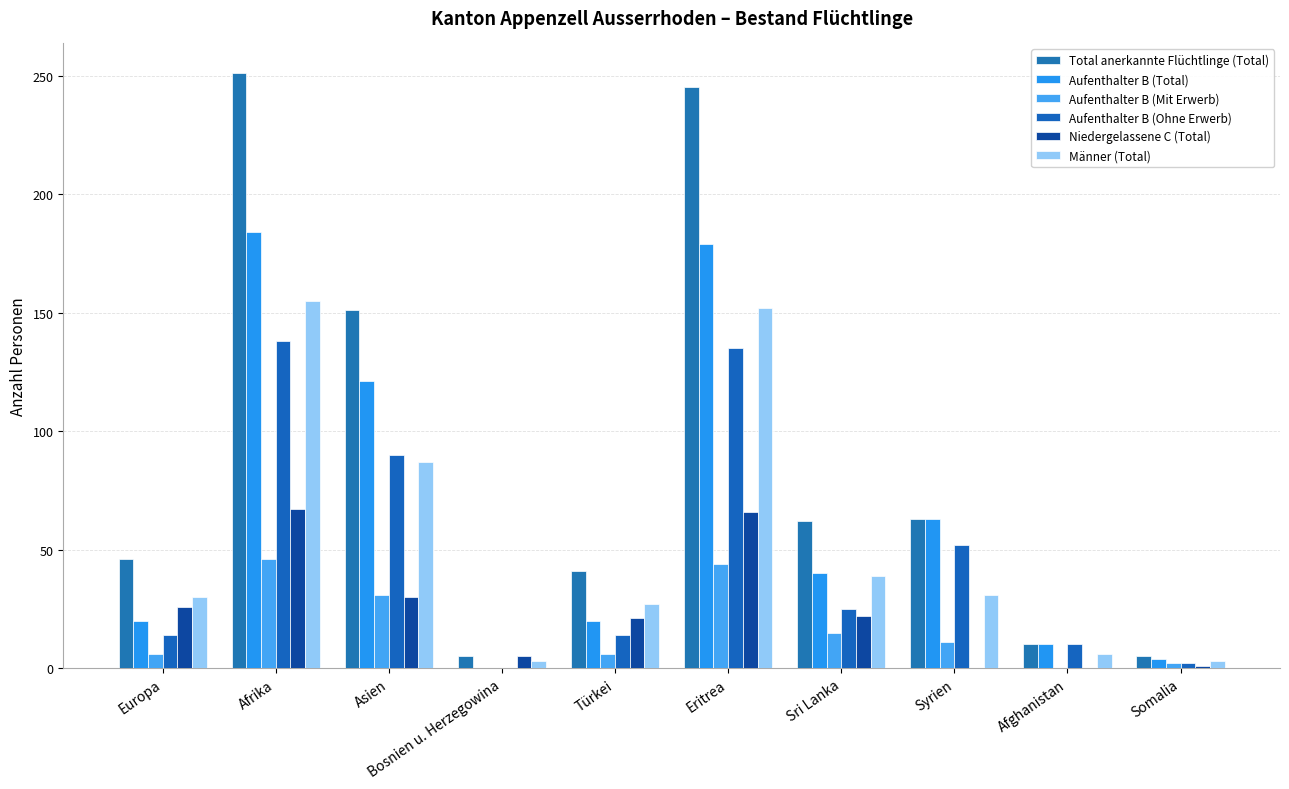

Rank the categories by Männer (Total) value from lowest to highest.

Bosnien u. Herzegowina, Somalia, Afghanistan, Türkei, Europa, Syrien, Sri Lanka, Asien, Eritrea, Afrika